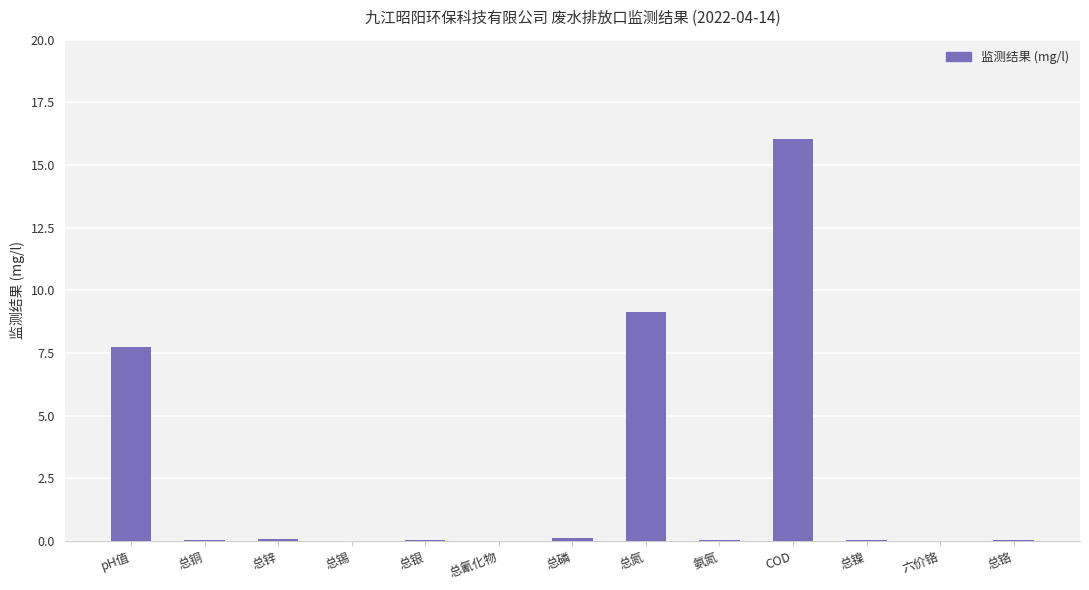

The chart shows a value of 7.7 at pH值. True or false?

True